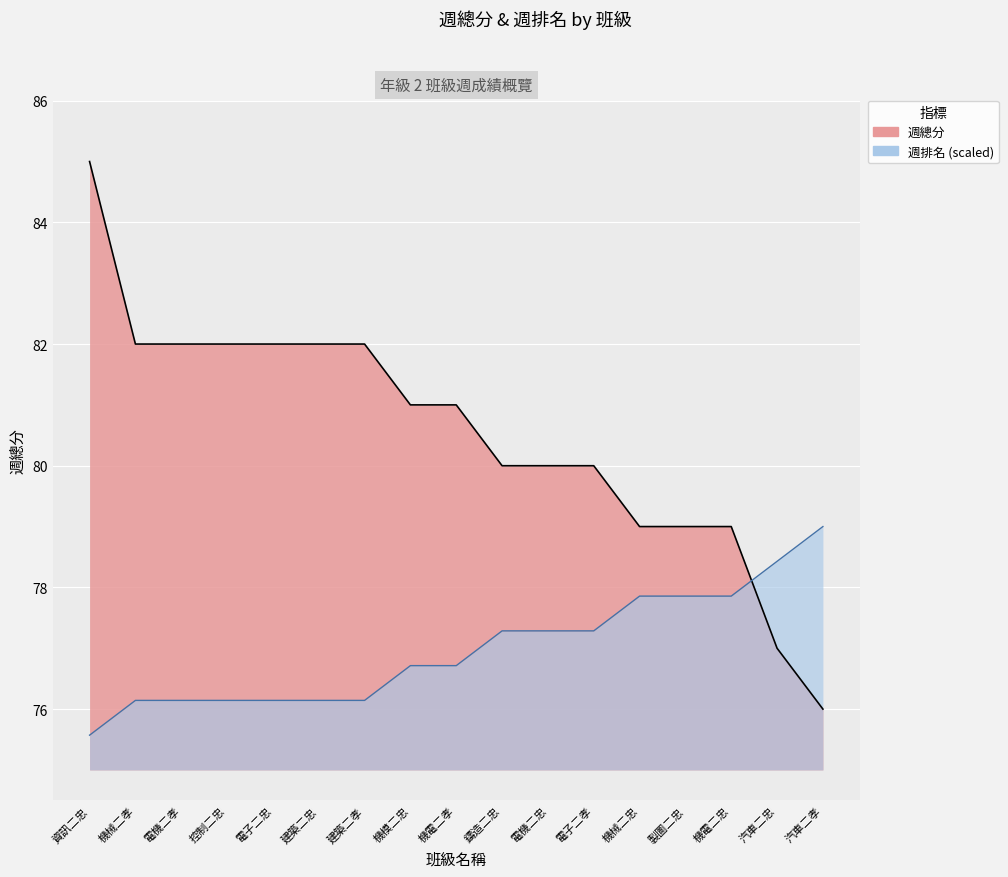

Is it true that 週排名 equals 37.5 at 汽車二孝?

False